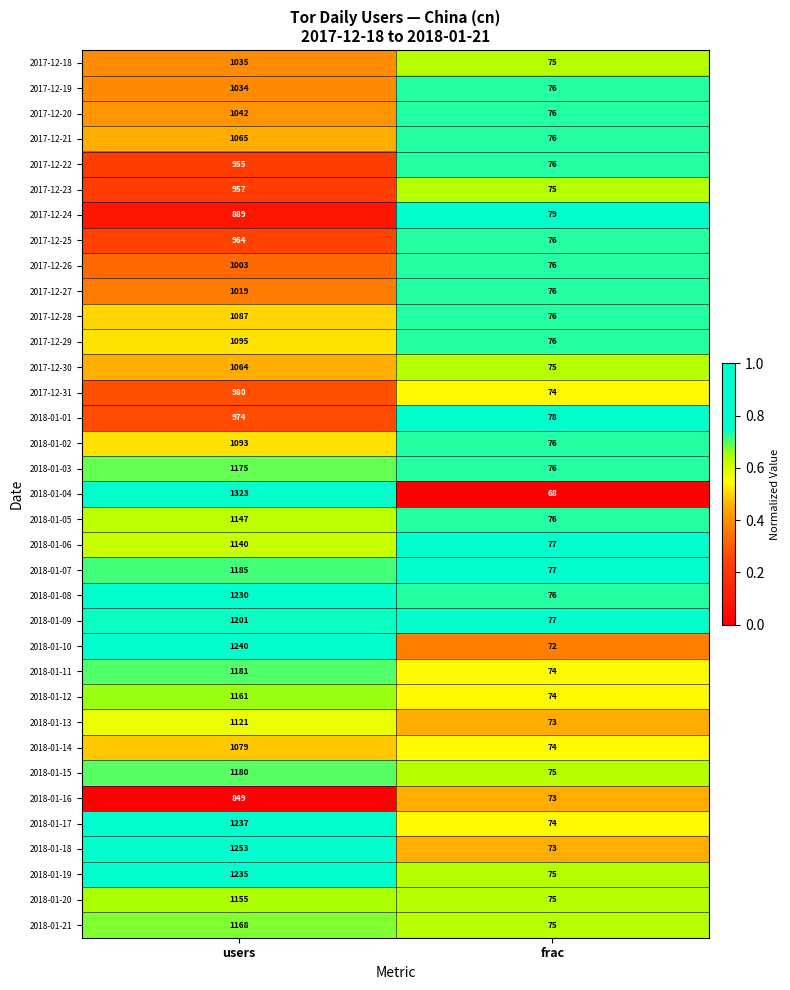

How many distinct data groups are displayed?

35